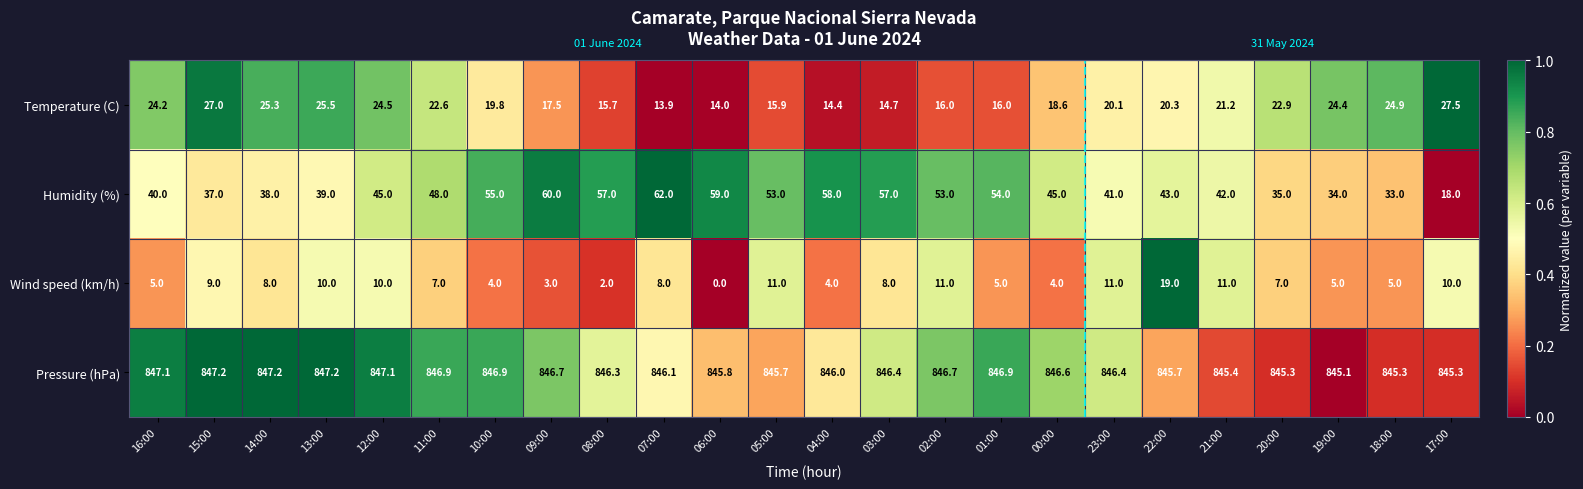

Which series has the largest total across all categories?

Pressure (hPa)